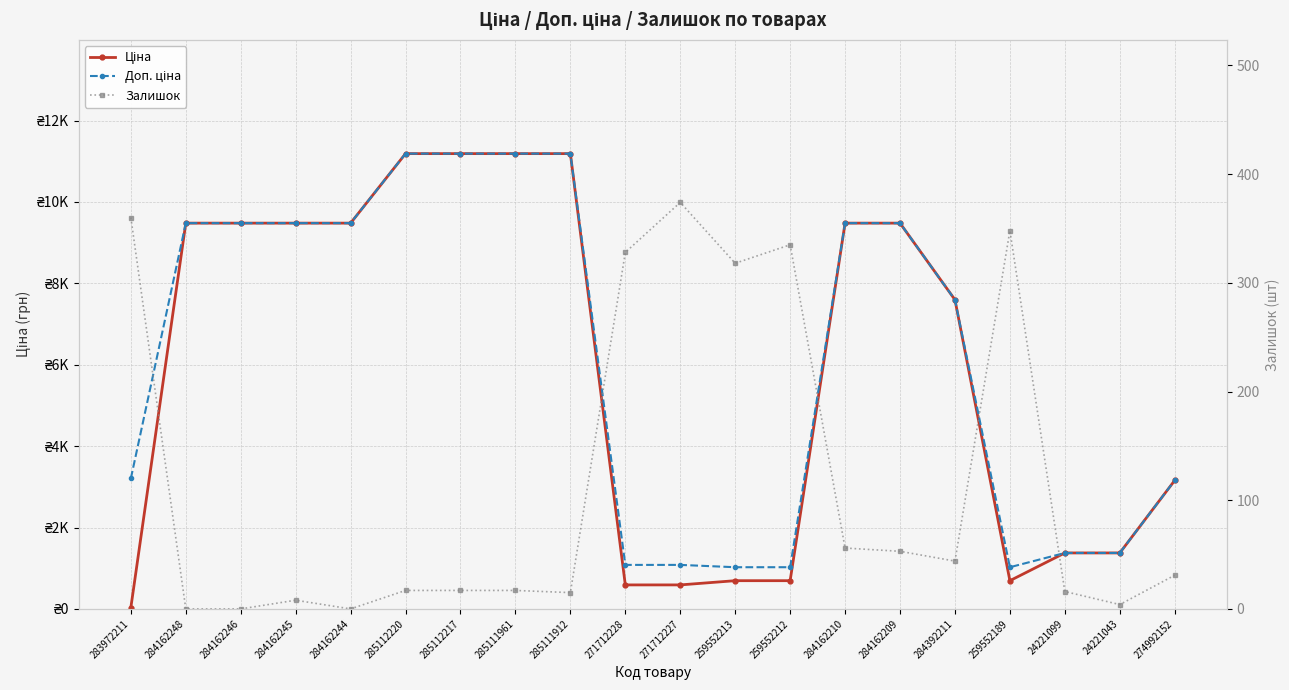

What position from the left is 259552212?

13